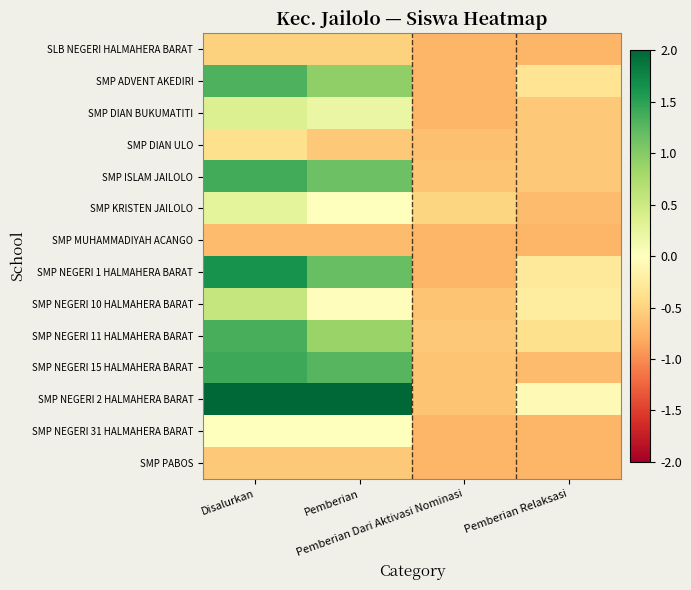

Between Pemberian Dari Aktivasi Nominasi and Pemberian, which is larger?

Pemberian